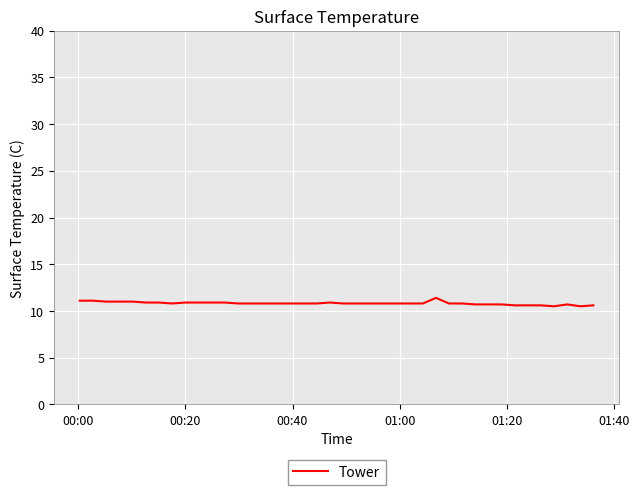

What is the difference between the maximum and minimum values?

0.9